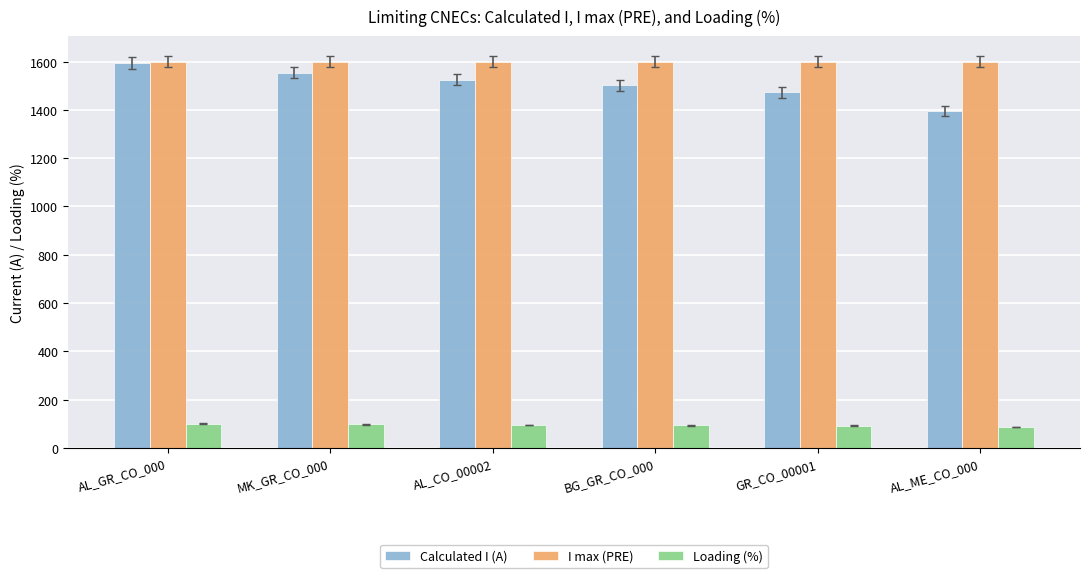

Which series changed the most between MK_GR_CO_000 and AL_CO_00002?

Calculated I (A)